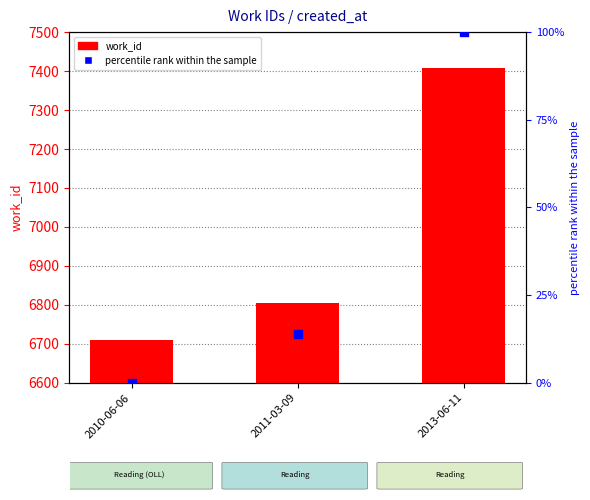

At how many categories does at least one series exceed 6719?

2